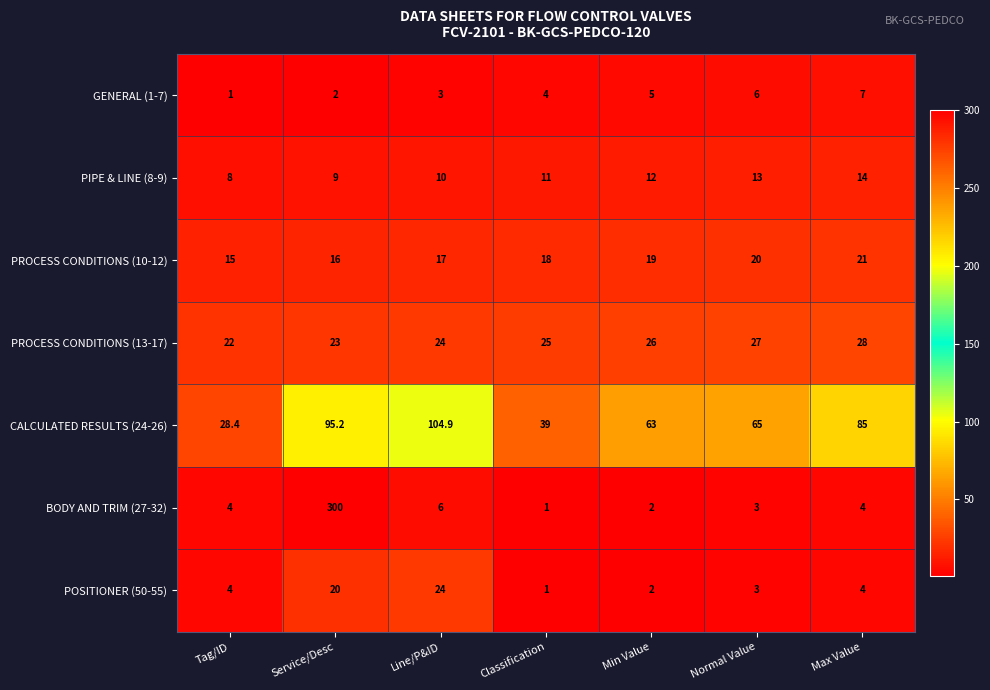

Rank the series at Service/Desc from highest to lowest value.

BODY AND TRIM (27-32), CALCULATED RESULTS (24-26), PROCESS CONDITIONS (13-17), POSITIONER (50-55), PROCESS CONDITIONS (10-12), PIPE & LINE (8-9), GENERAL (1-7)